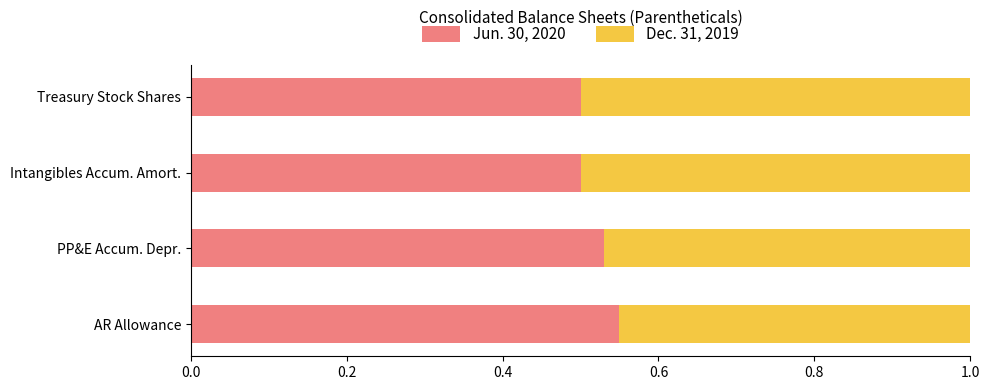

Count the Jun. 30, 2020 values in the range 0 to 1.

4